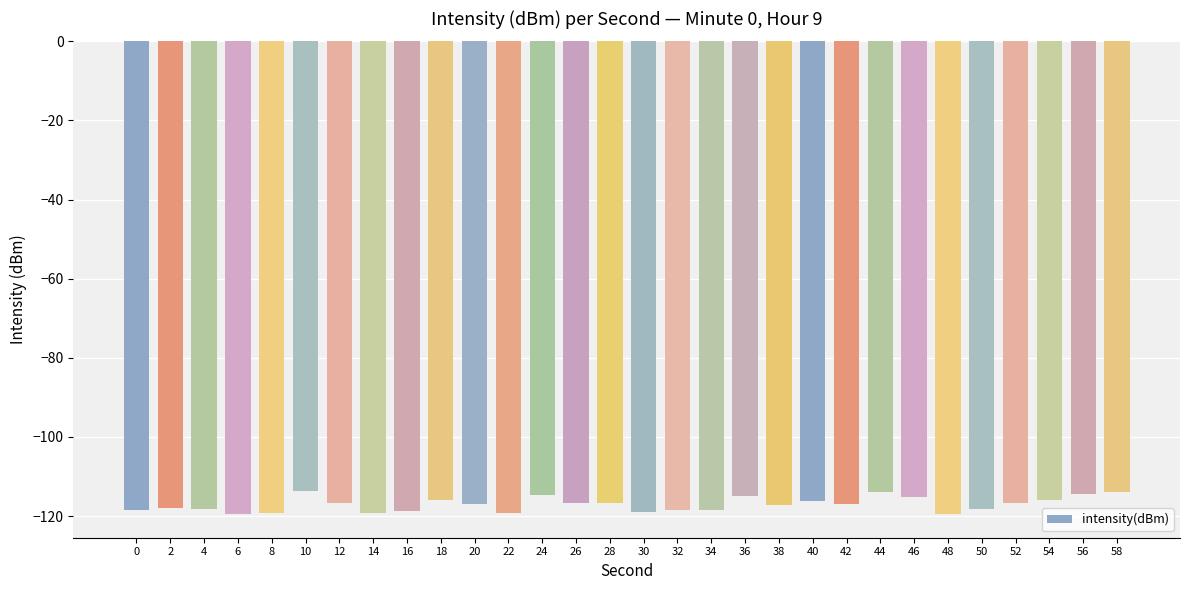

What is the difference between the maximum and minimum values?

5.9